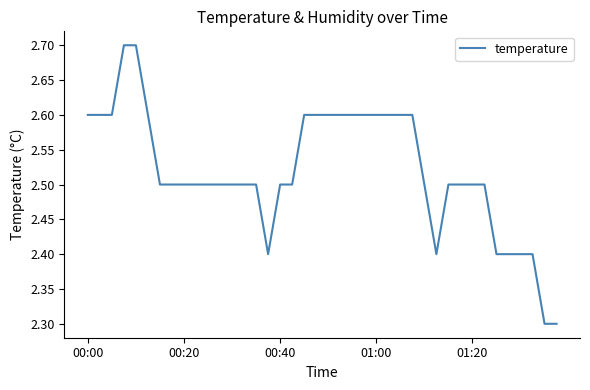

What is the smallest value displayed?

2.3